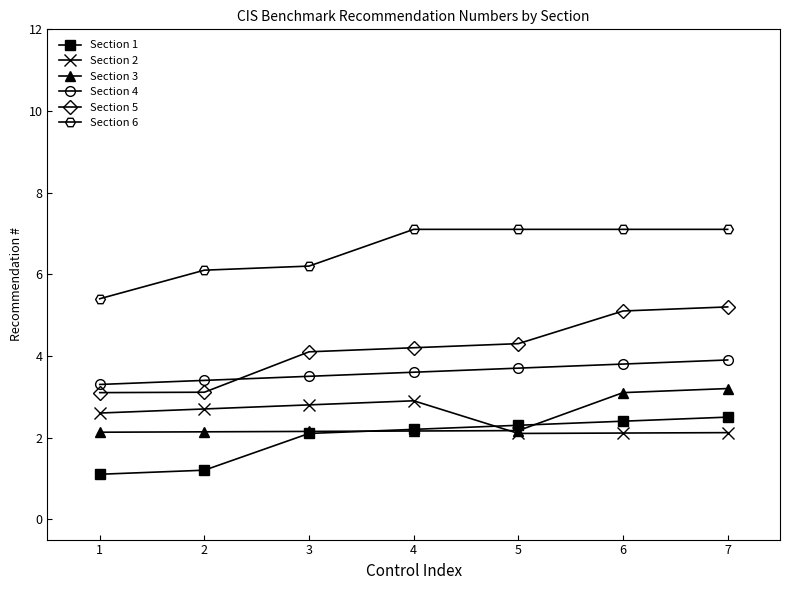

What value does the Section 4 series have at 5?

3.7